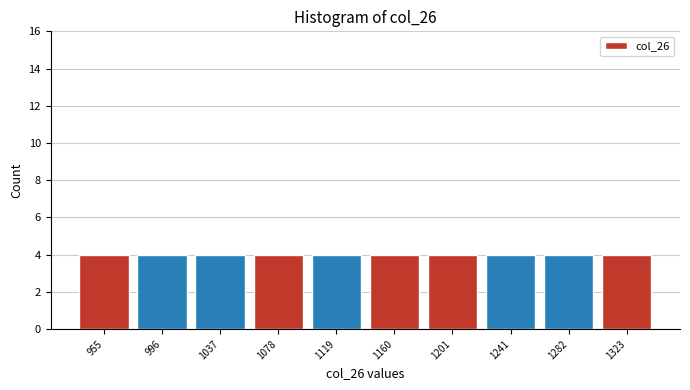

What is the height of the bar covering 1100 to 1140 on the x-axis? Neither the bar edges nor the heights are printed on the chart, so give them approximately, as read against the axes.

4